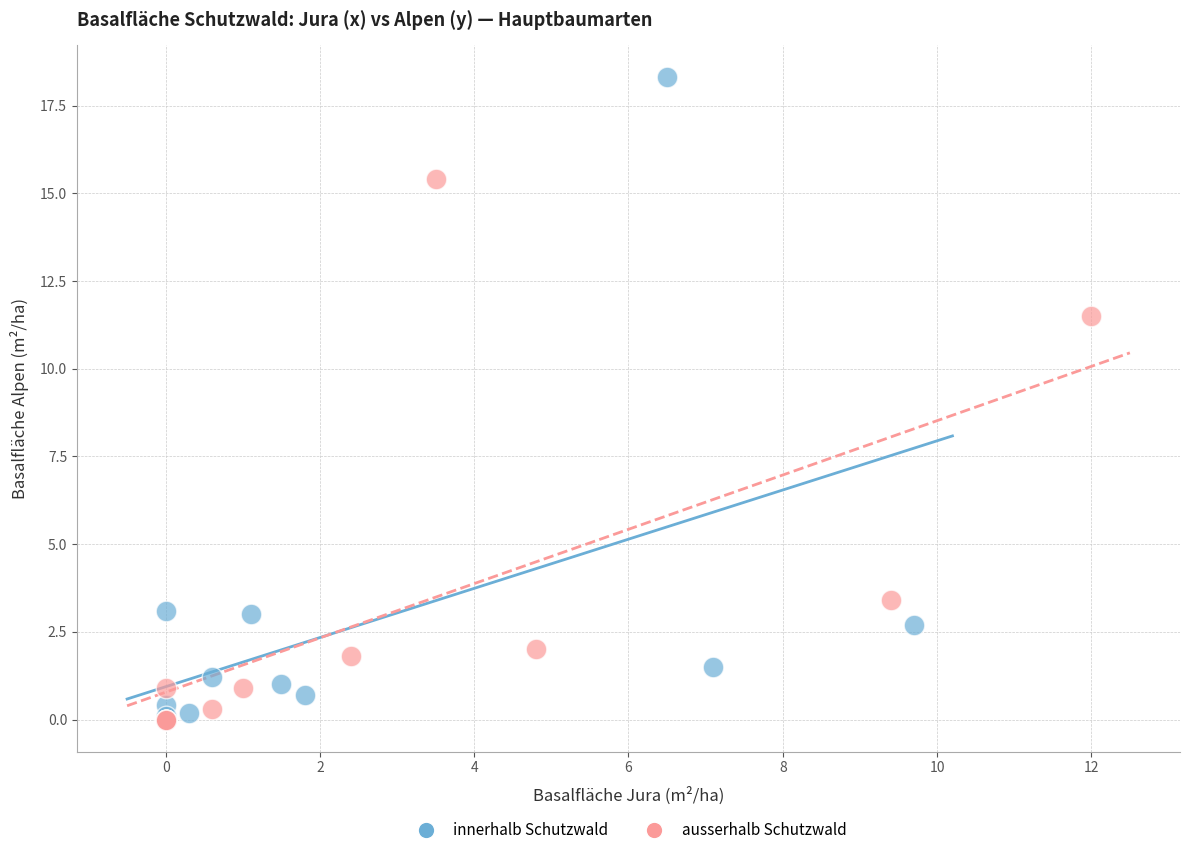

Which series has the largest Y range (max minus min)?

innerhalb Schutzwald